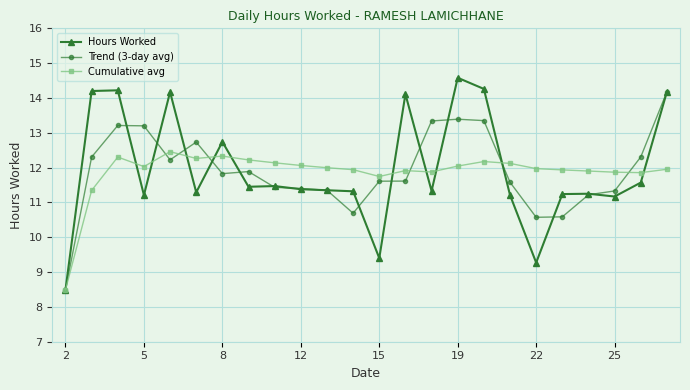

What is the value of the Hours Worked point at the 23rd from the left?

11.6